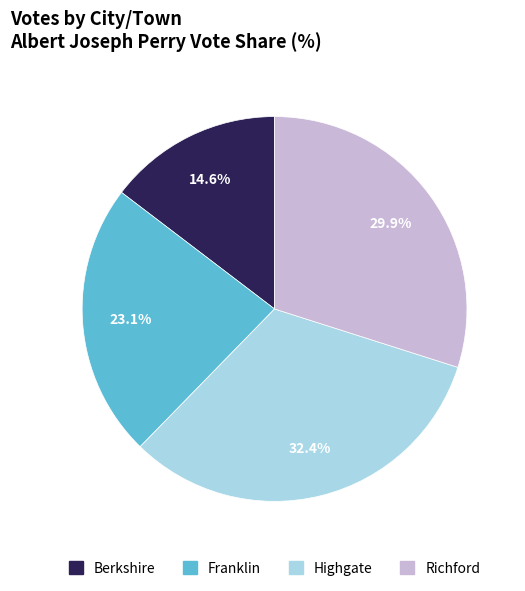

Do Richford and Berkshire together represent more than half of the pie?

No